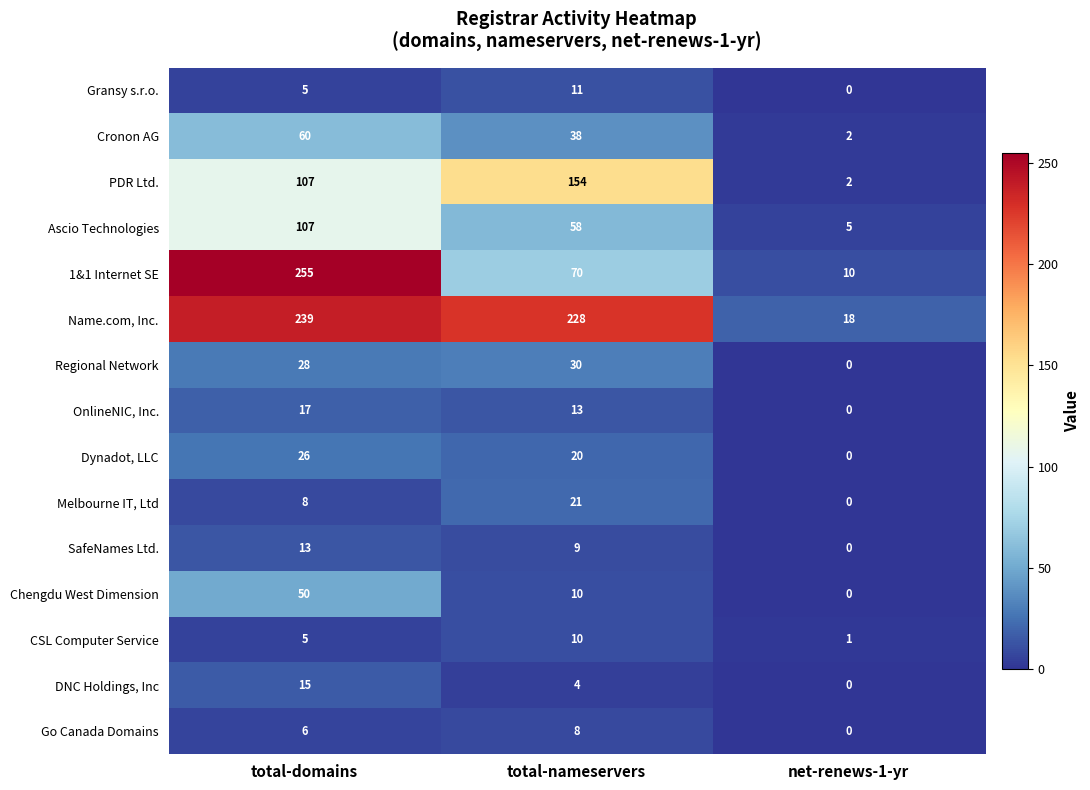

How many data points in OnlineNIC, Inc. are less than 13?

1